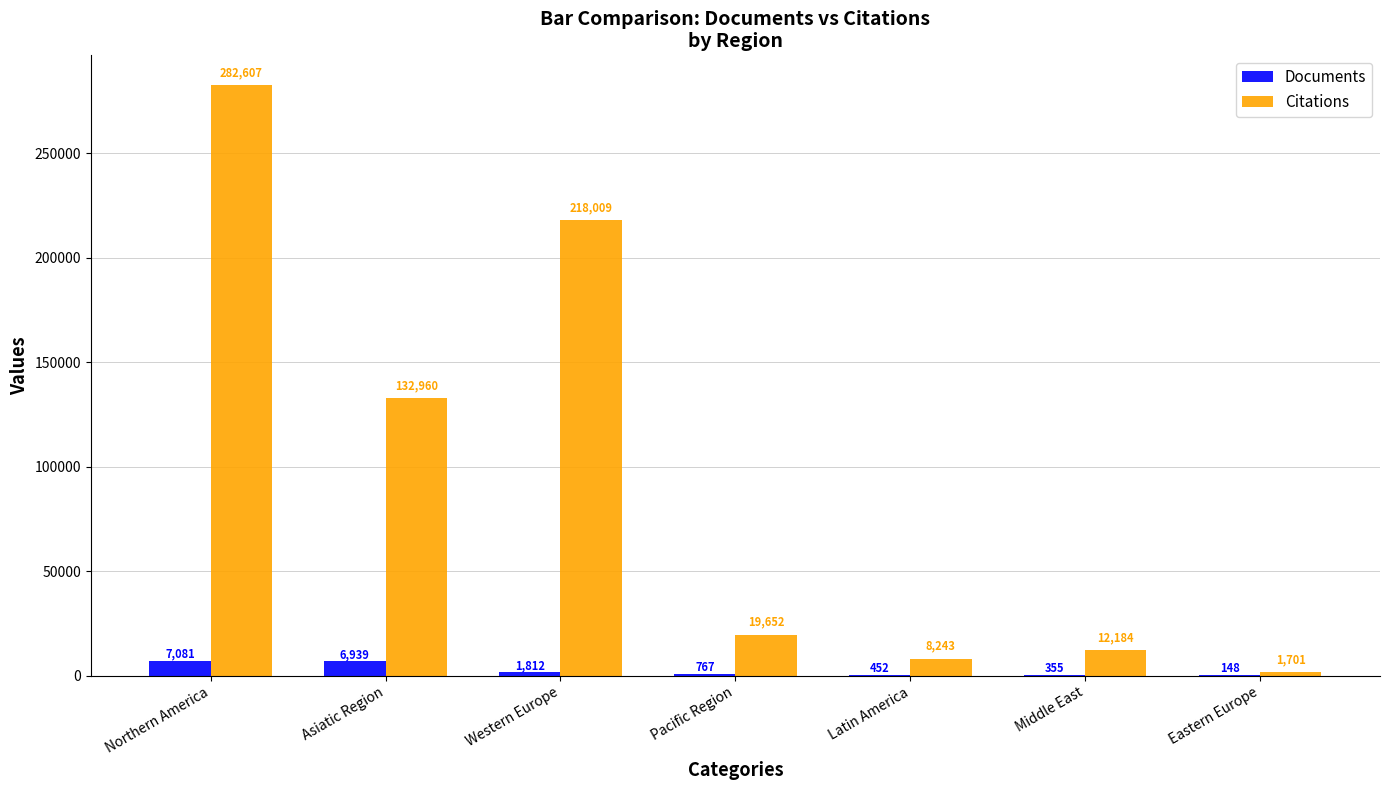

True or false: Documents has a value of 6939 at Asiatic Region.

True